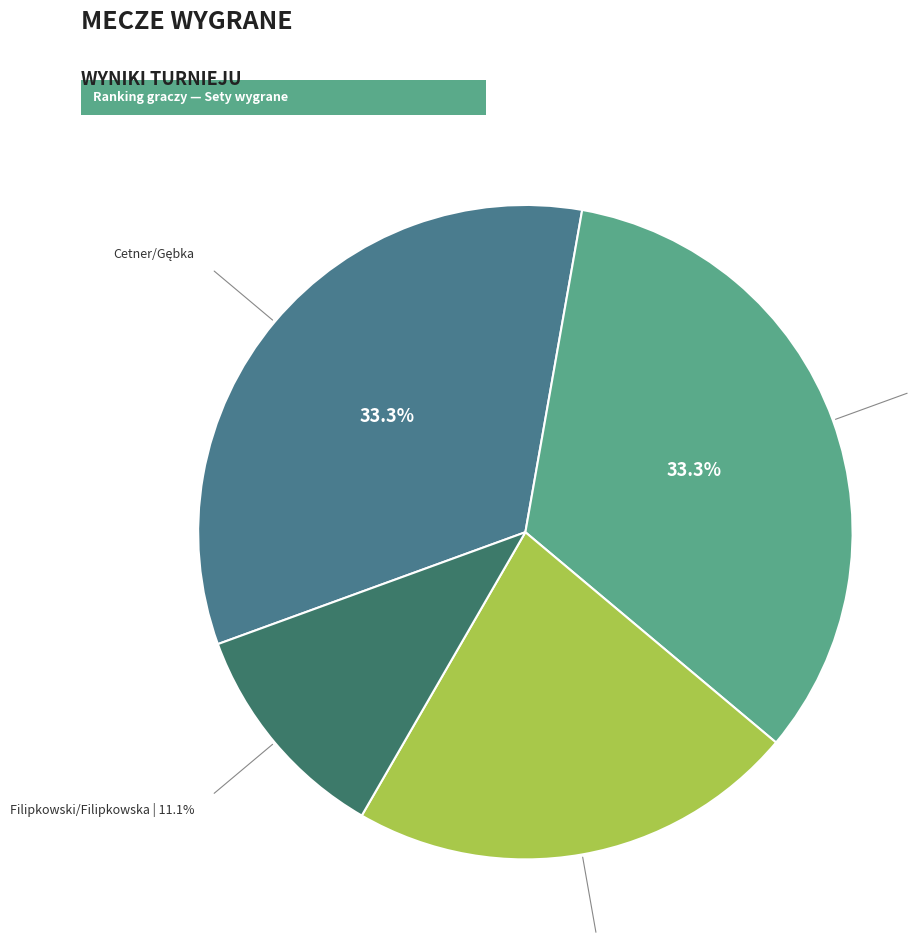

How many segments does this pie chart have?

4